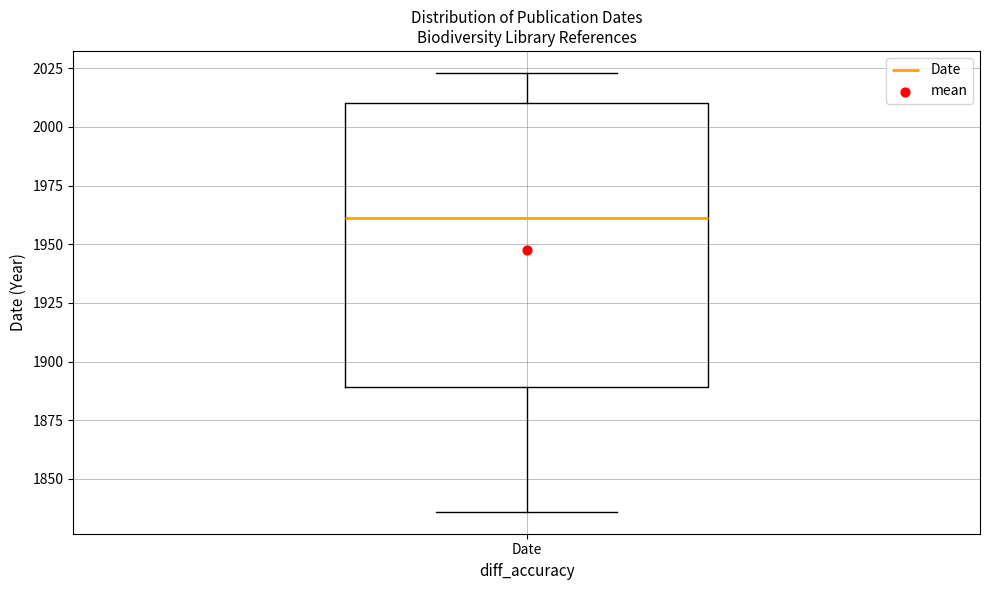

Transcribe this box plot: give where the median line is, the range the box spans, and where the two whiskers end, as read against the y-axis. The values are not printed on the chart, so give them approximately, as read against the axis.

median 1960, box 1890 to 2010, whiskers 1835 to 2025